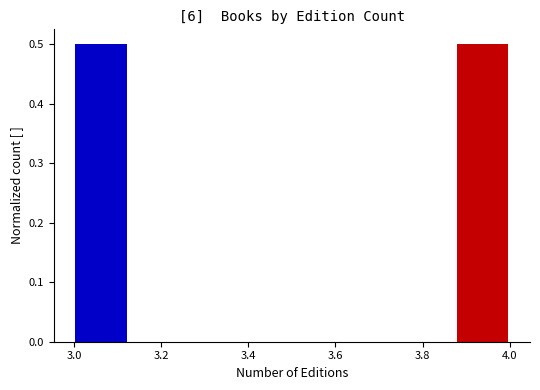

Reading left to right, transcribe this chart: for each bar, give the range it covers on the x-axis and its height. Neither the bar edges nor the heights are printed on the chart, so give them approximately, as read against the axes.

3.000 to 3.125: 0.5
3.125 to 3.250: 0
3.250 to 3.375: 0
3.375 to 3.500: 0
3.500 to 3.625: 0
3.625 to 3.750: 0
3.750 to 3.875: 0
3.875 to 4.000: 0.5